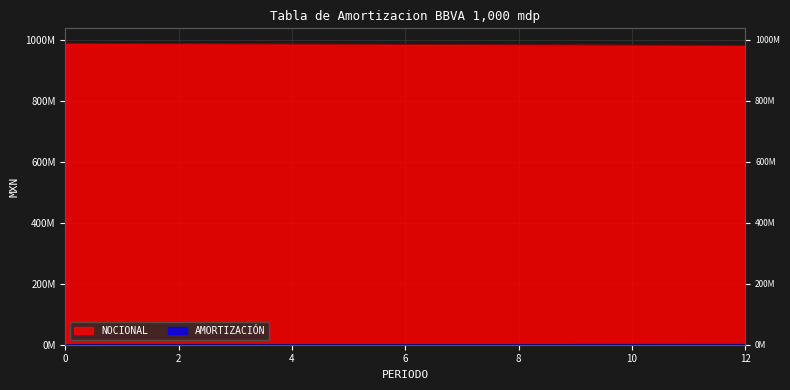

True or false: AMORTIZACIÓN has more than 1 points higher than both neighbors.

False